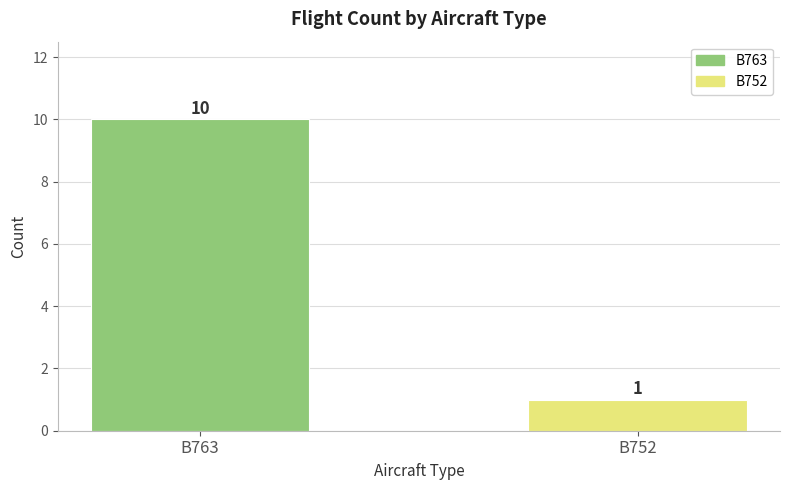

Which category has the highest value across all series?

B763